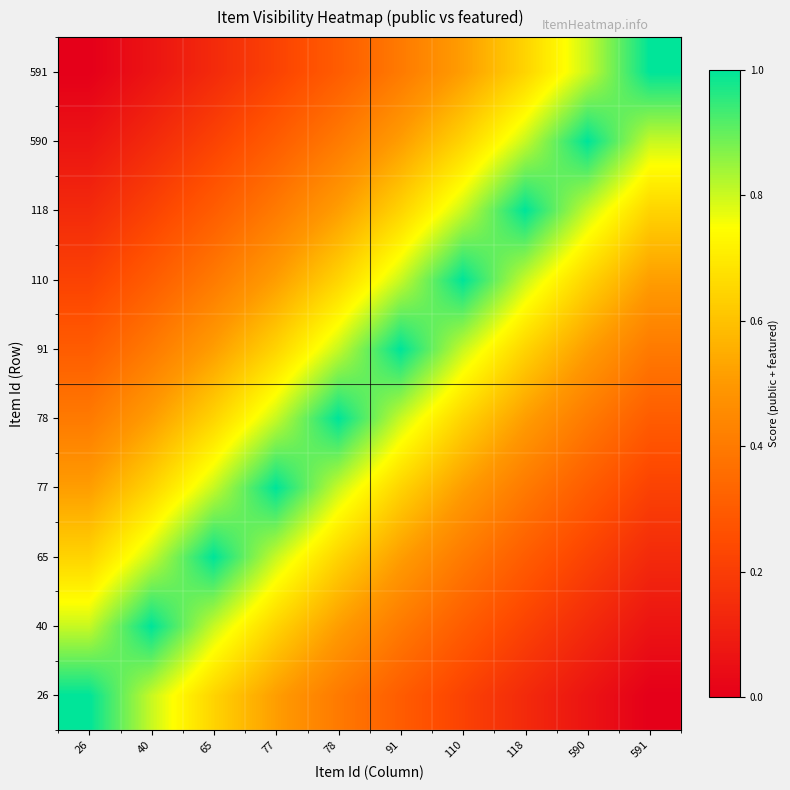

What is the maximum value shown in the chart?

1.0